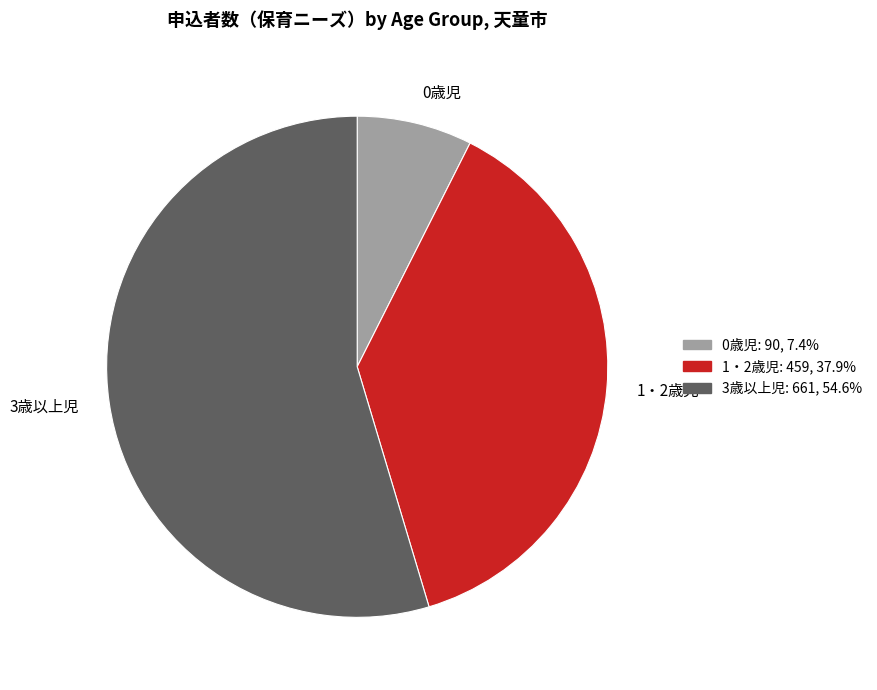

The 1・2歳児 slice represents 45% of the pie. True or false?

False